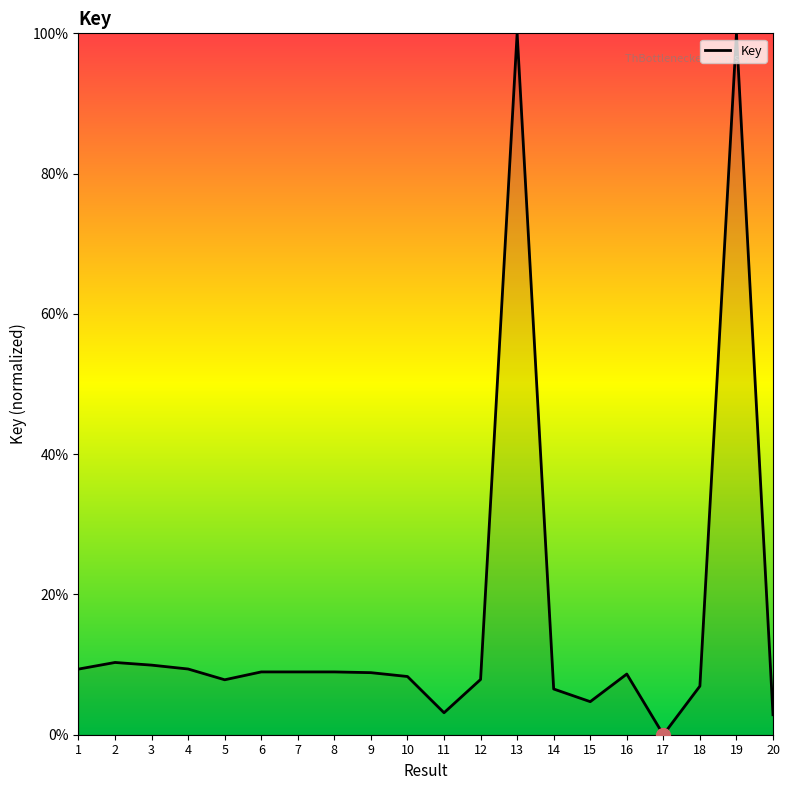

What is the difference between the values at 11 and 3?

6.8